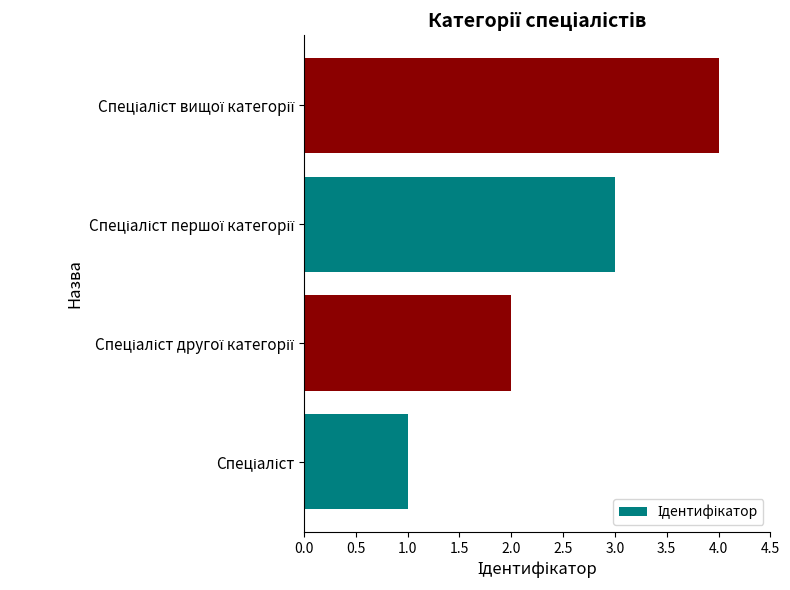

How many series are shown in this chart?

1